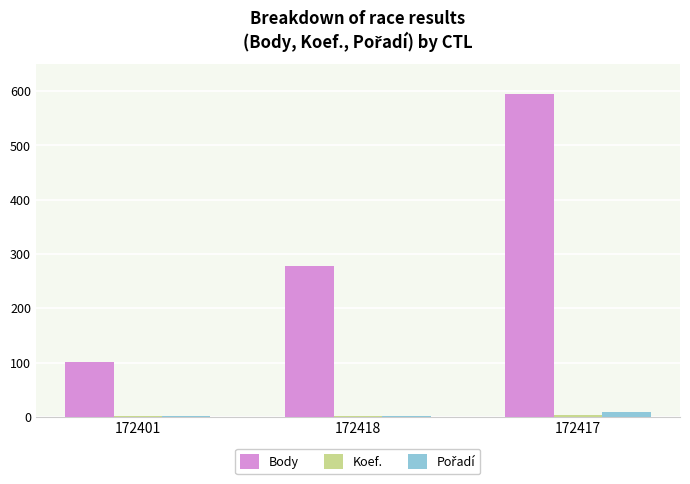

What is the spread (max minus min) of values at 172401?

100